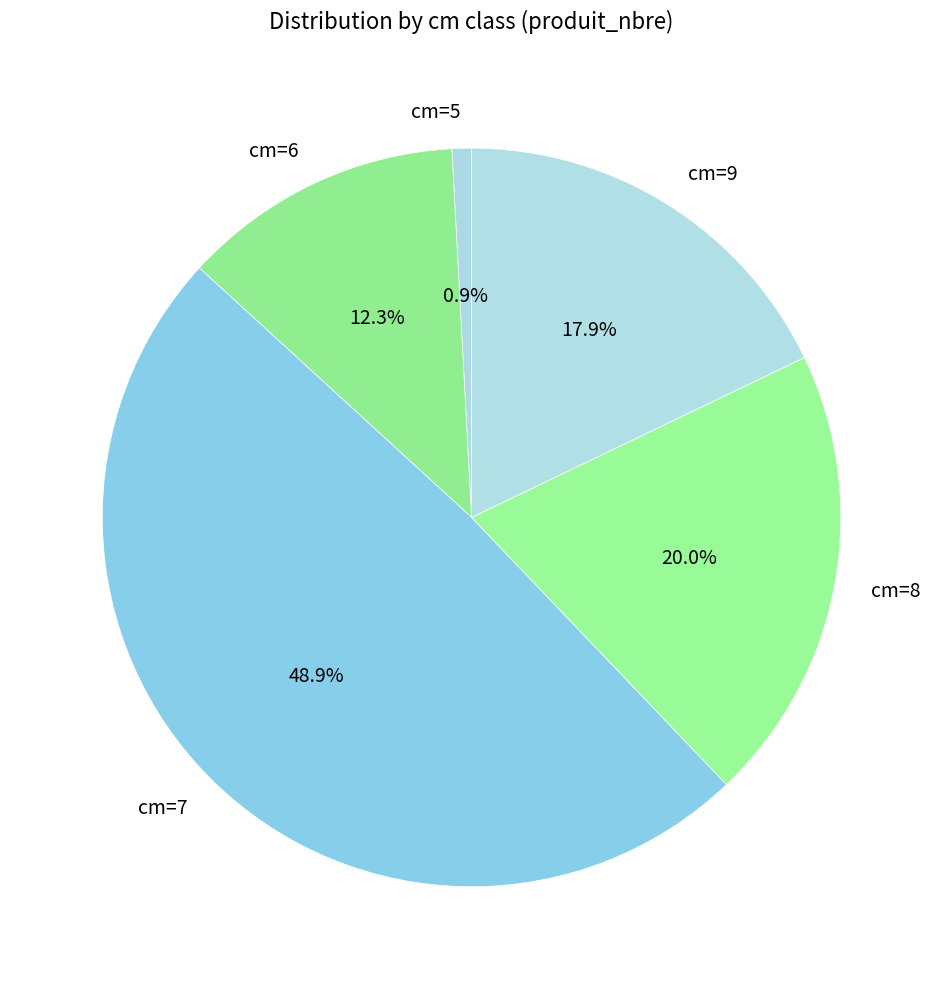

Rank the categories by value from highest to lowest.

cm=7, cm=8, cm=9, cm=6, cm=5